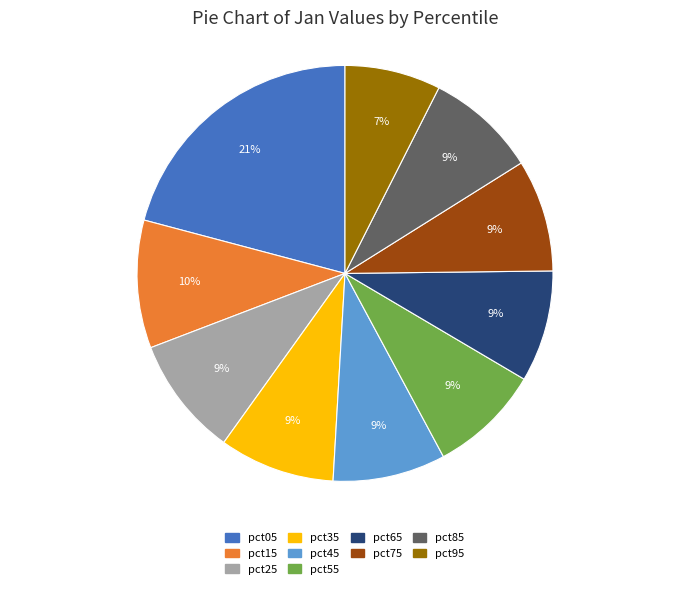

What is the smallest slice in the pie chart?

pct95